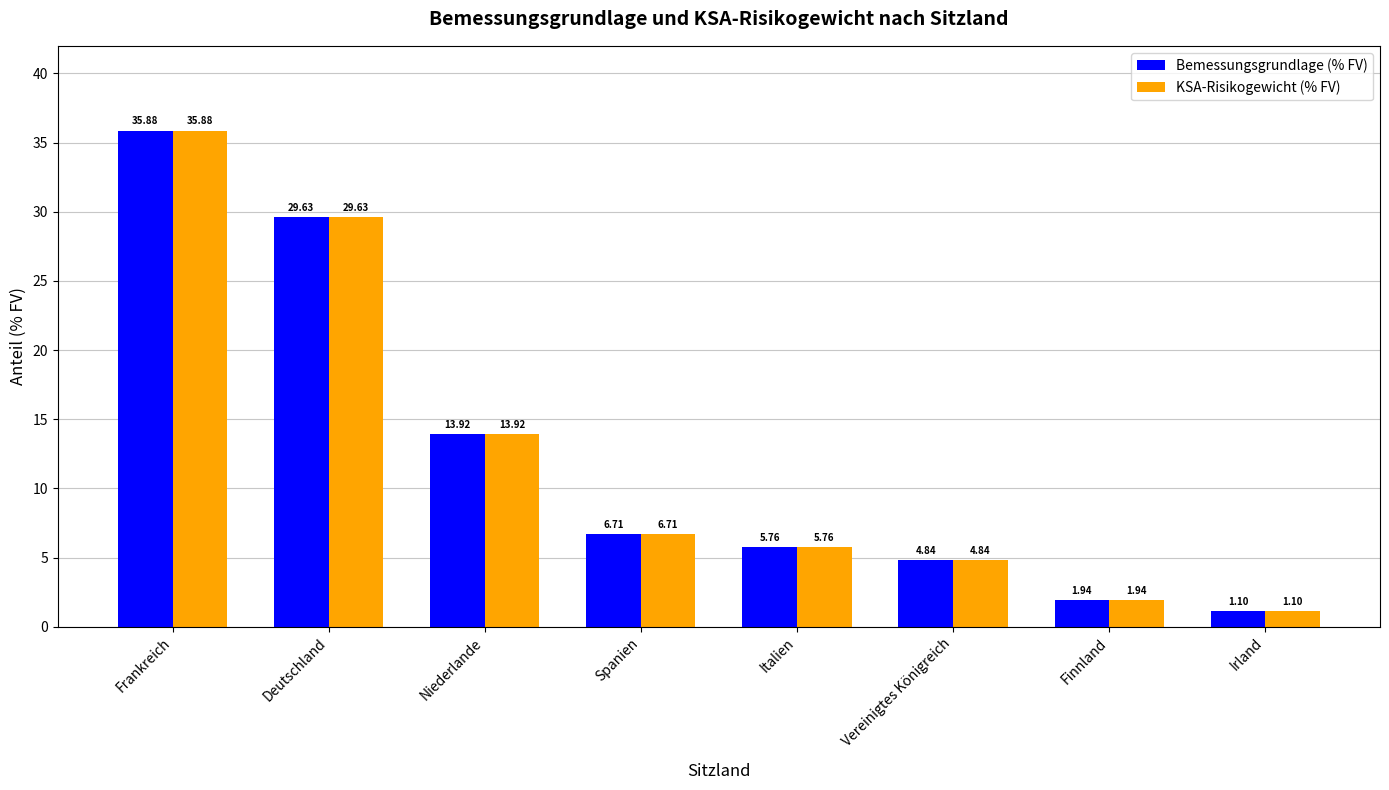

Which category has the highest value across all series?

Frankreich